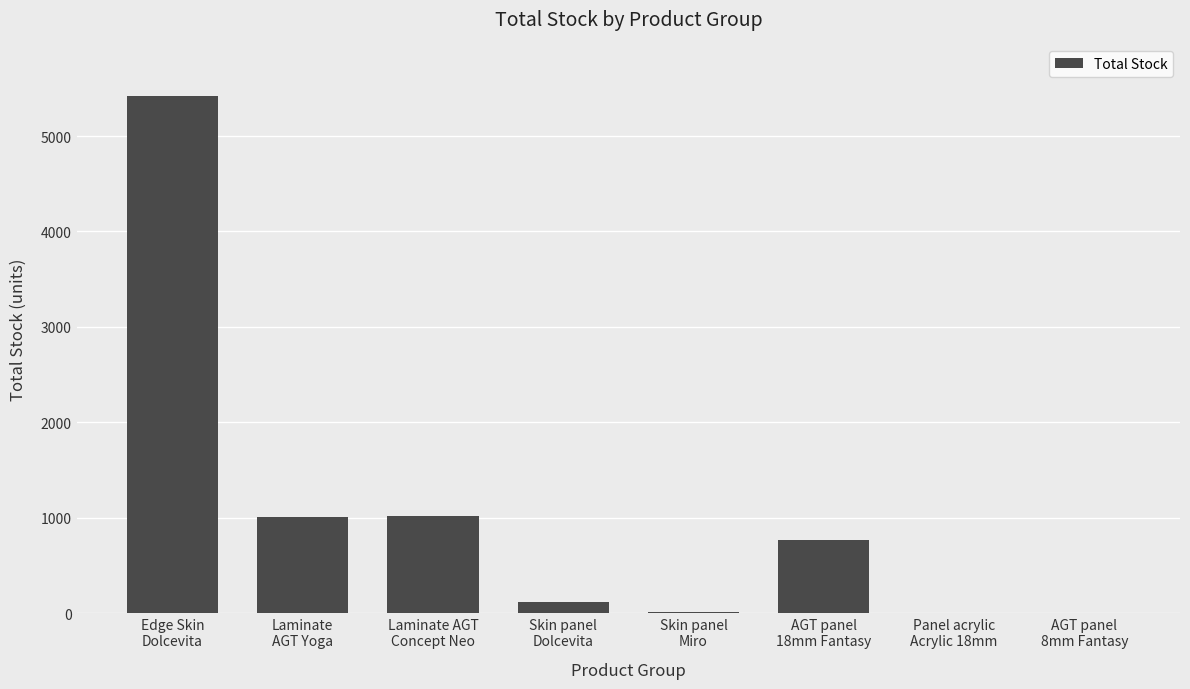

What is the greatest value displayed?

5419